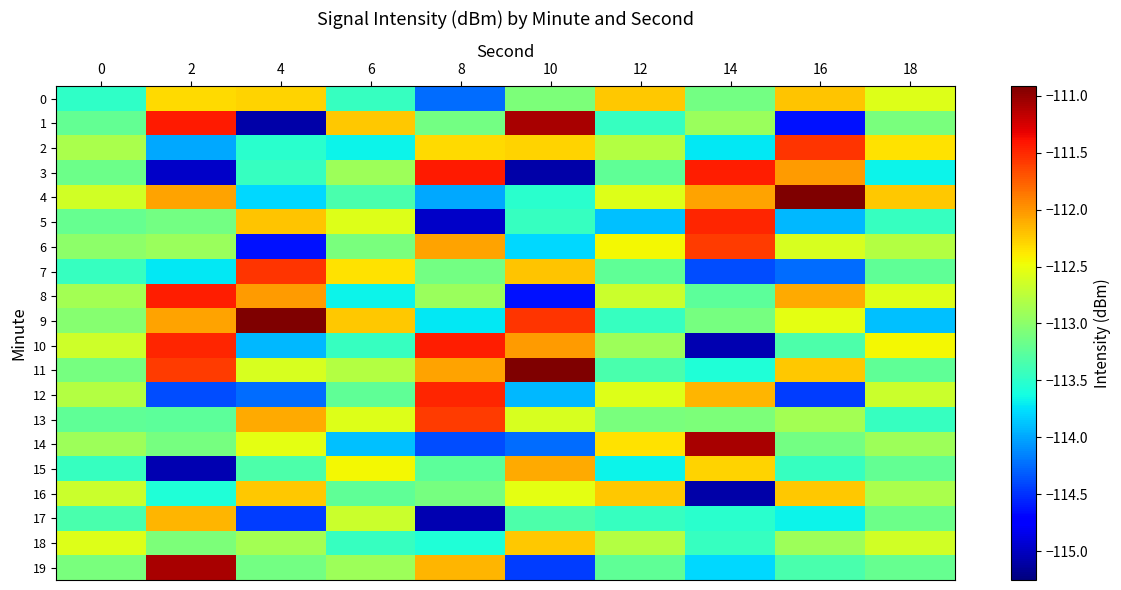

Which category has the lowest value across all series?

4